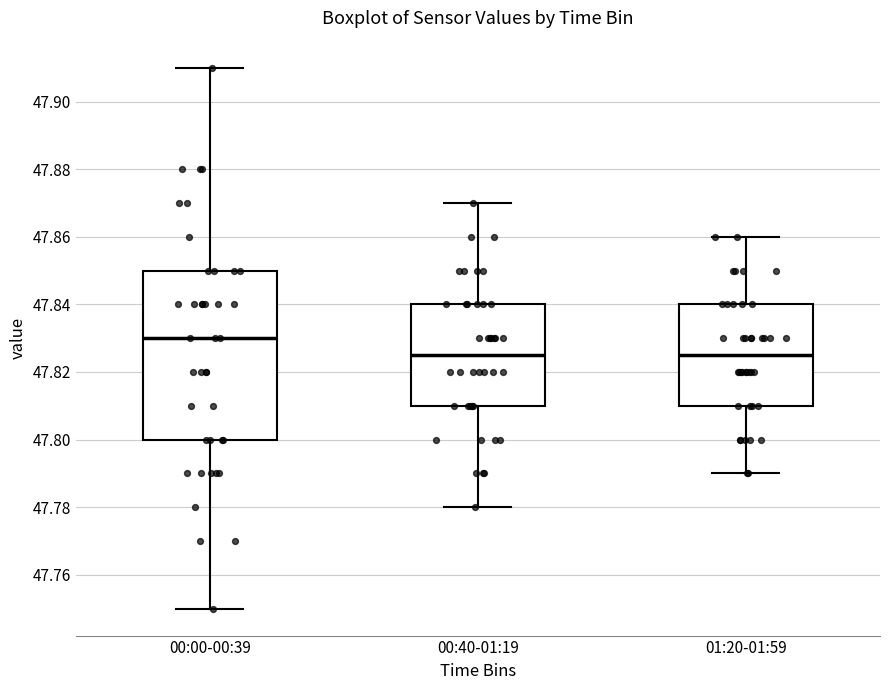

Which box is the tallest, from its lower edge to its upper edge?

00:00-00:39